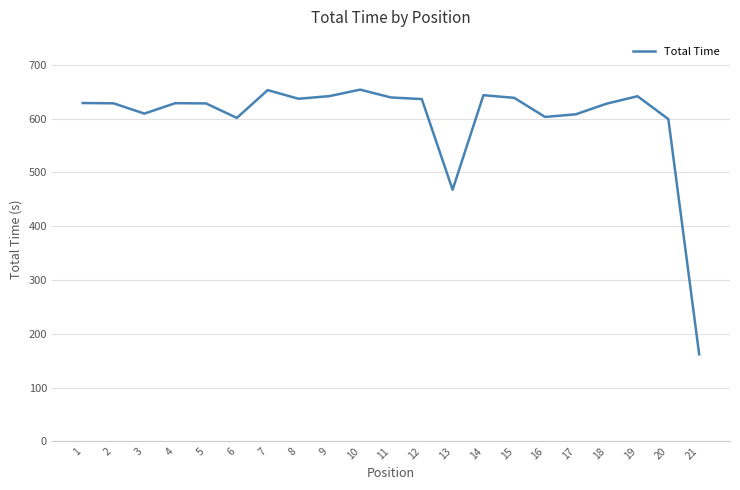

Does the chart have visible grid lines?

Yes